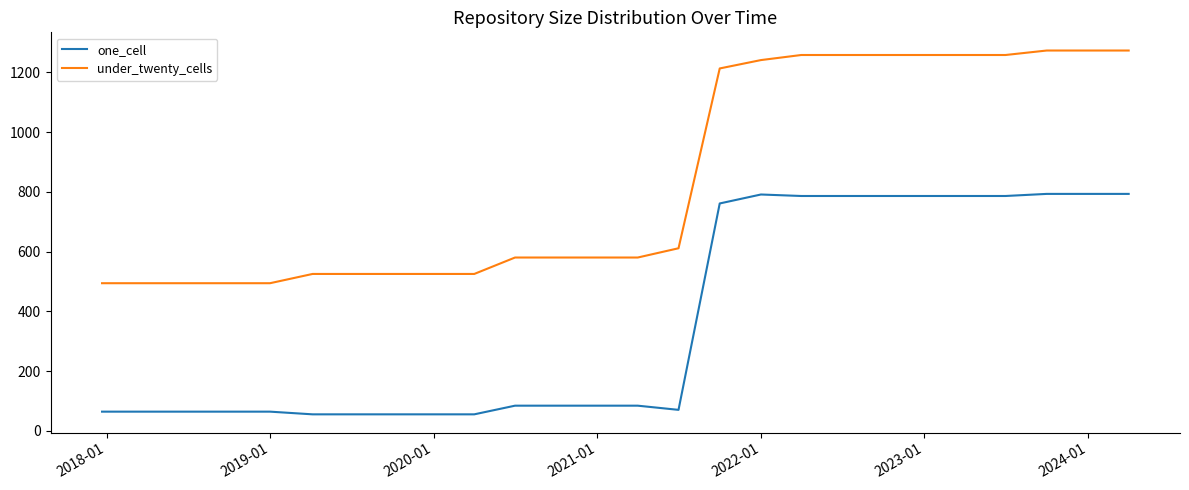

Which series has the largest range (max minus min)?

under_twenty_cells